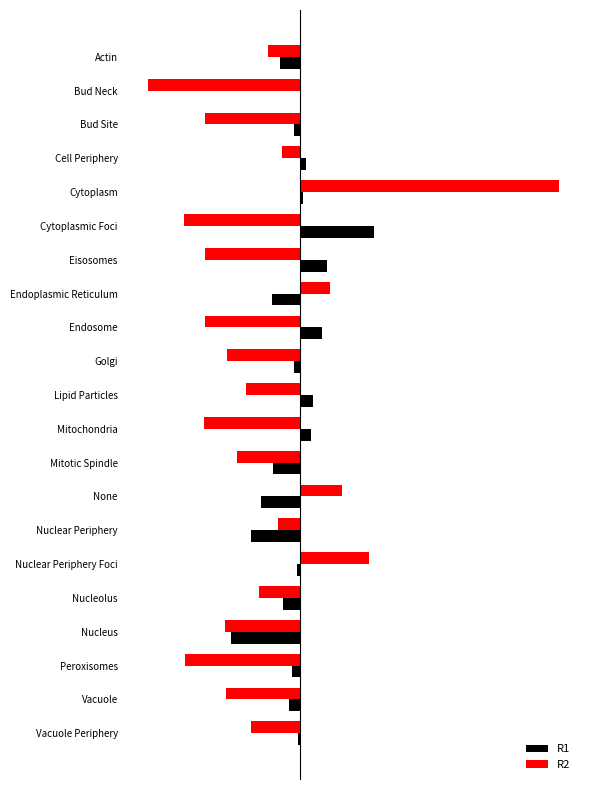

What is the highest value of the R1 series?

7.9